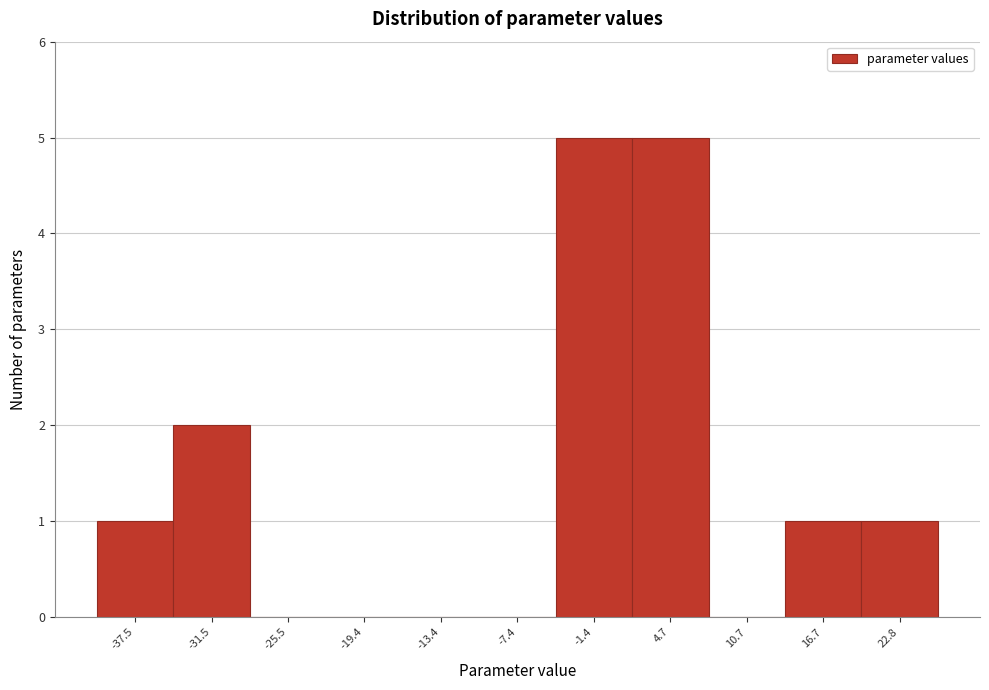

Reading left to right, transcribe all the data shown in this chart.

-37.5=1	-31.5=2	-25.5=0	-19.4=0	-13.4=0	-7.4=0	-1.4=5	4.7=5	10.7=0	16.7=1	22.8=1